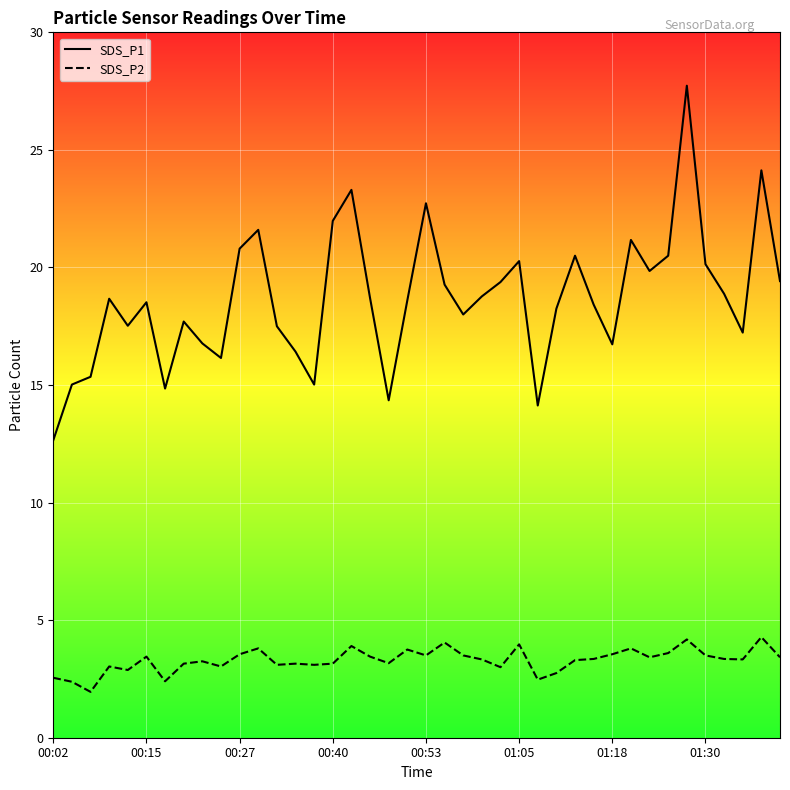

True or false: SDS_P2 has more than 0 interior local peaks.

True